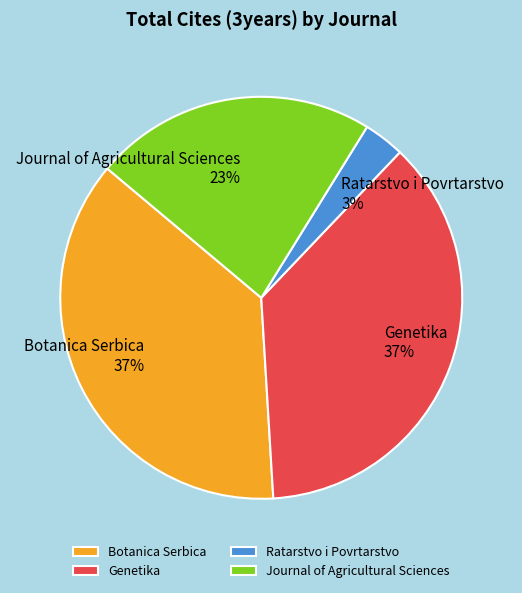

What percentage is the Botanica Serbica slice, to the nearest percent?

37%